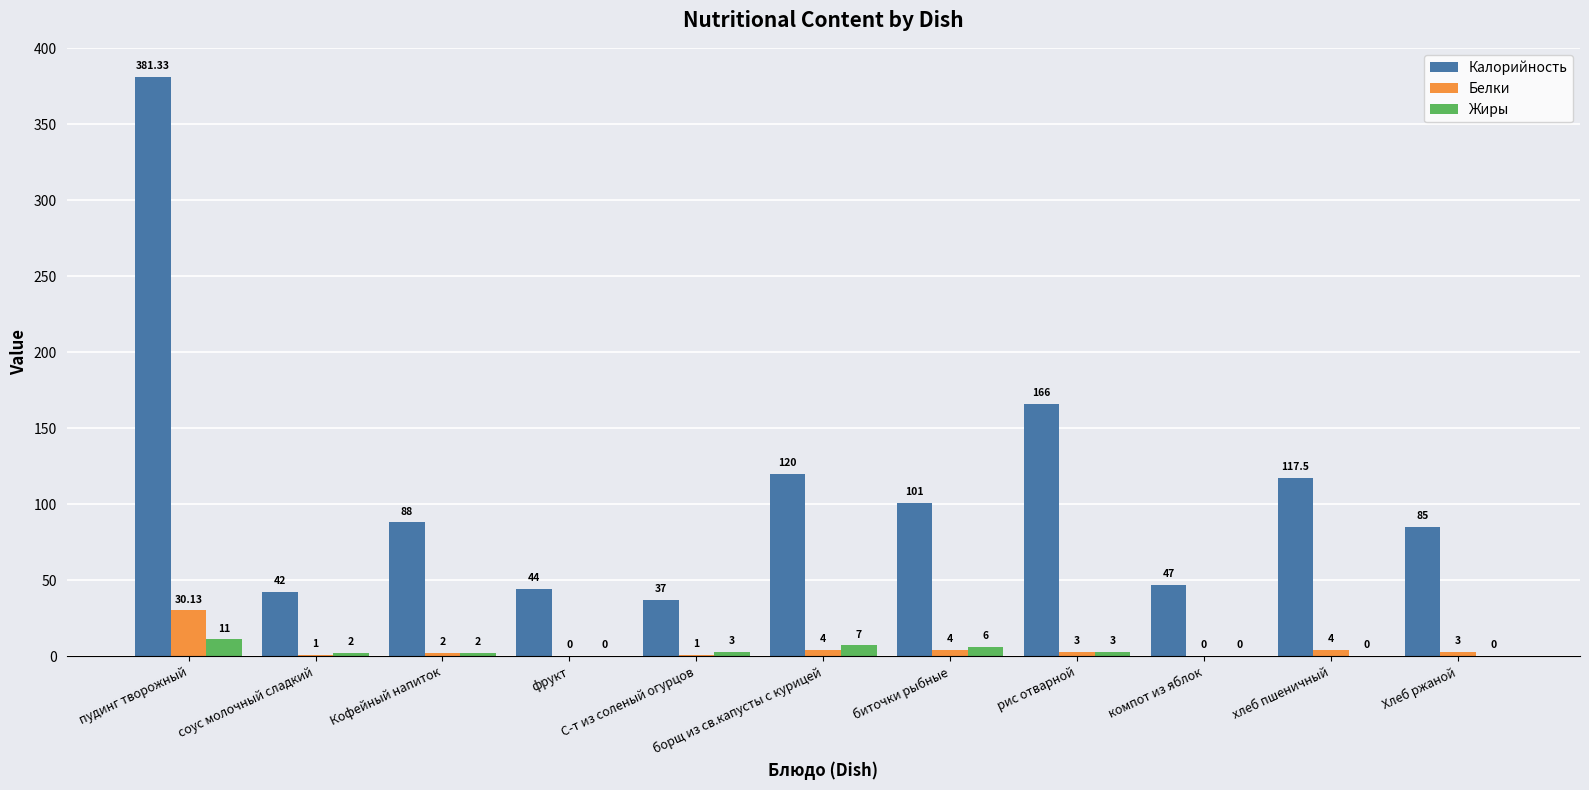

Which series has the largest total across all categories?

Калорийность